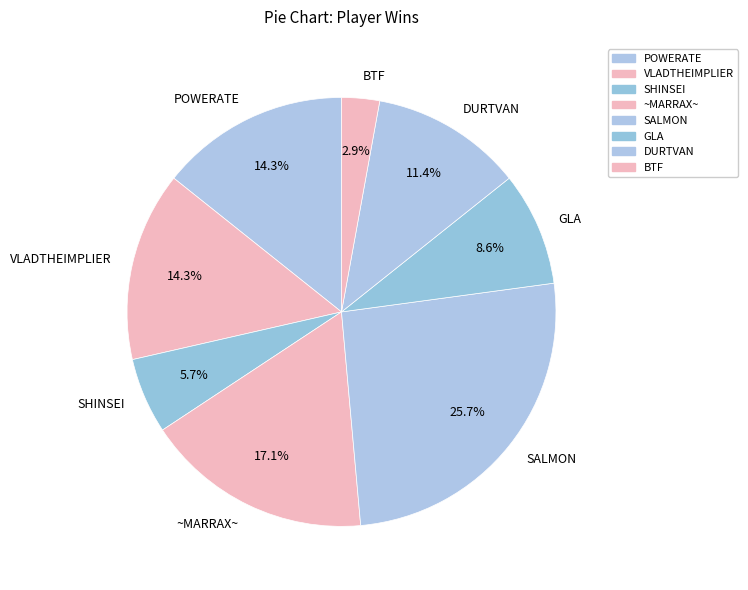

Is there a majority slice in this chart?

No